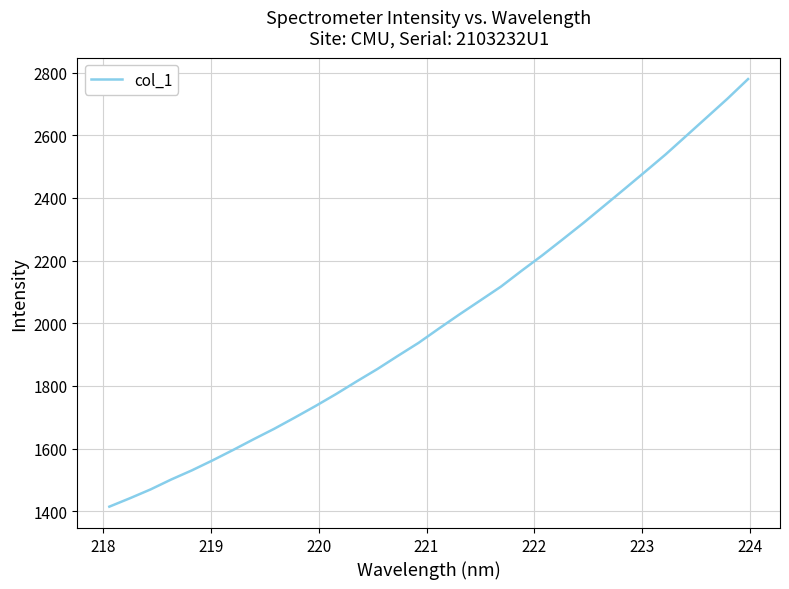

What is the smallest value displayed?

1414.6